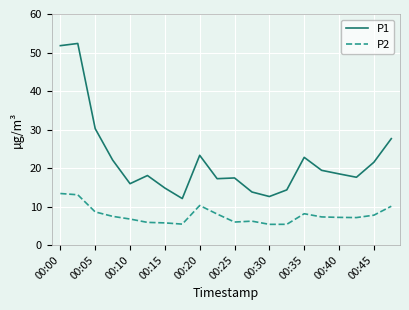

Rank the series by their maximum value, from highest to lowest.

P1, P2